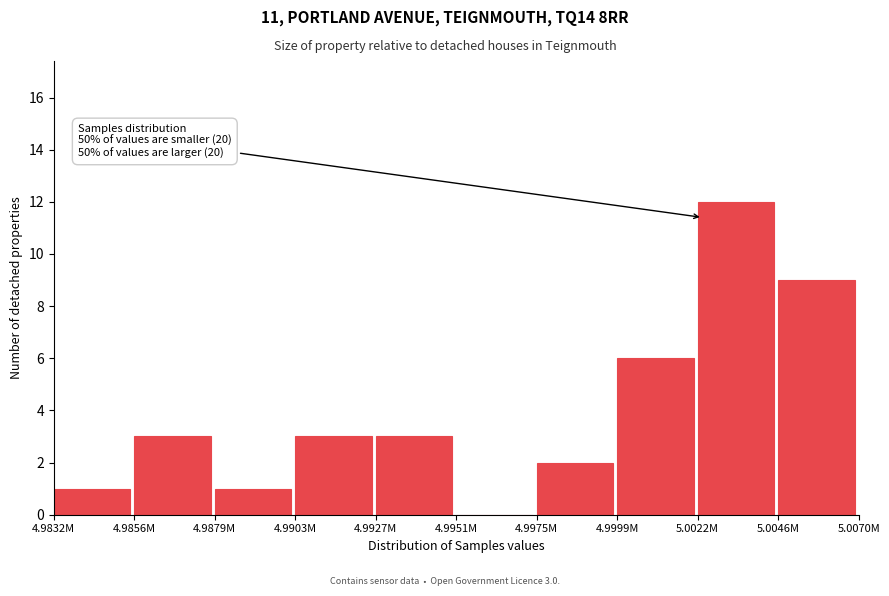

Reading left to right, transcribe all the data shown in this chart.

4.9832M=1	4.9856M=3	4.9879M=1	4.9903M=3	4.9927M=3	4.9951M=0	4.9975M=2	4.9999M=6	5.0022M=12	5.0046M=9